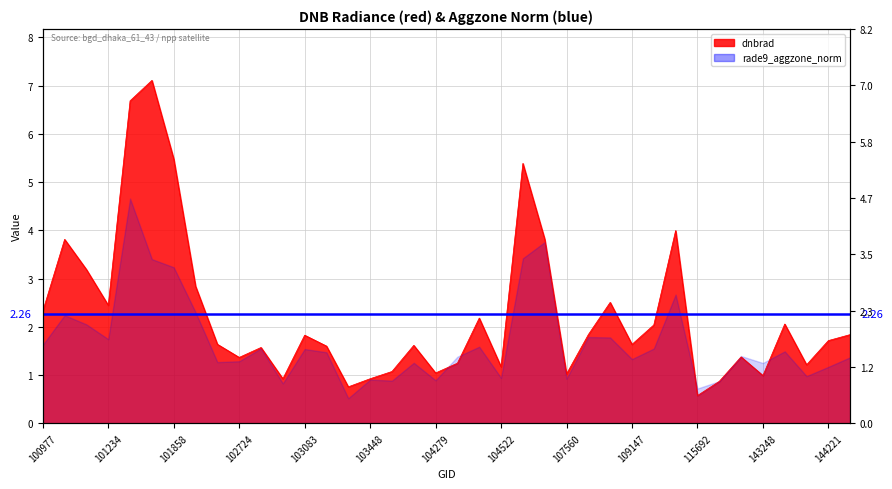

What is the smallest value displayed?

0.6